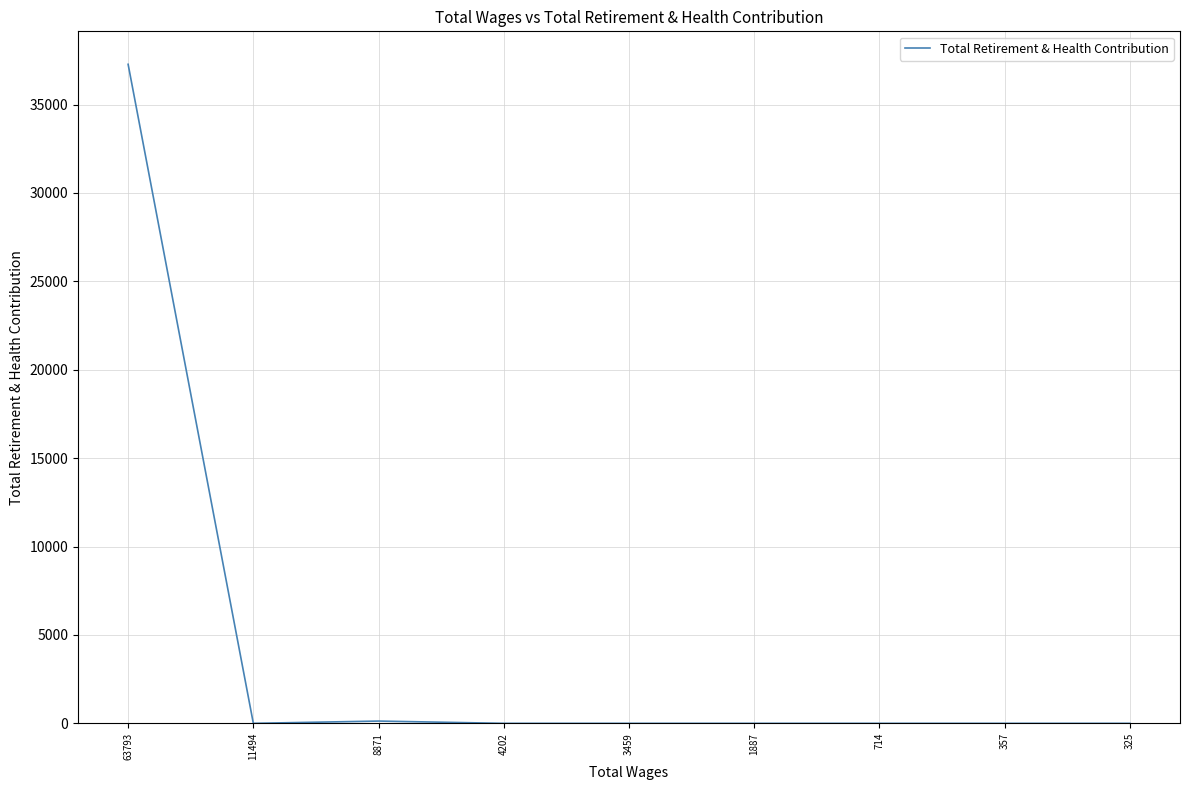

What is the greatest value displayed?

37275